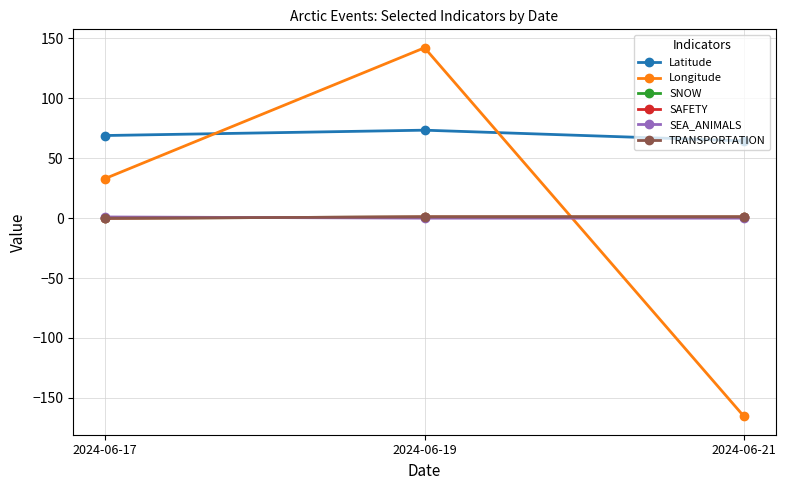

Between 2024-06-21 and 2024-06-17, which is larger?

2024-06-17